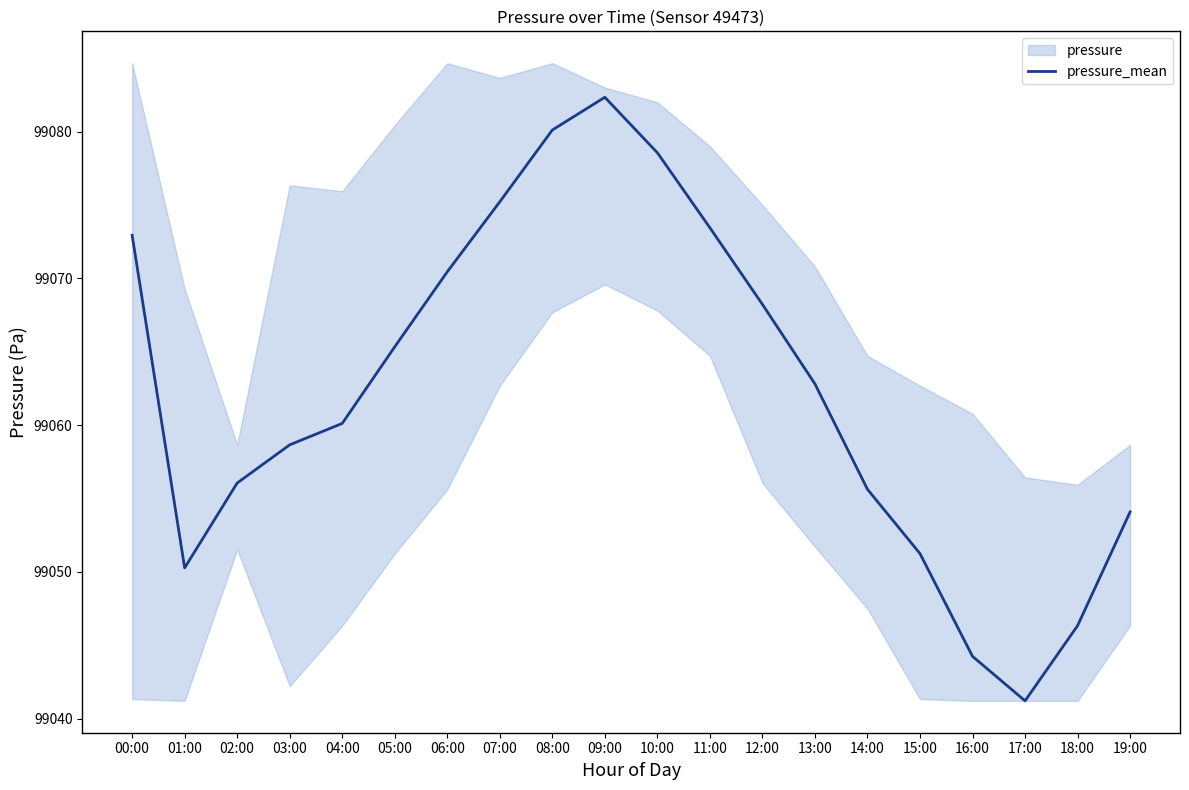

Reading left to right, what are all the values shown in this chart?

00:00=99072.9	01:00=99050.3	02:00=99056.1	03:00=99058.7	04:00=99060.1	05:00=99065.3	06:00=99070.4	07:00=99075.2	08:00=99080.1	09:00=99082.3	10:00=99078.6	11:00=99073.4	12:00=99068.2	13:00=99062.8	14:00=99055.6	15:00=99051.2	16:00=99044.2	17:00=99041.2	18:00=99046.3	19:00=99054.1